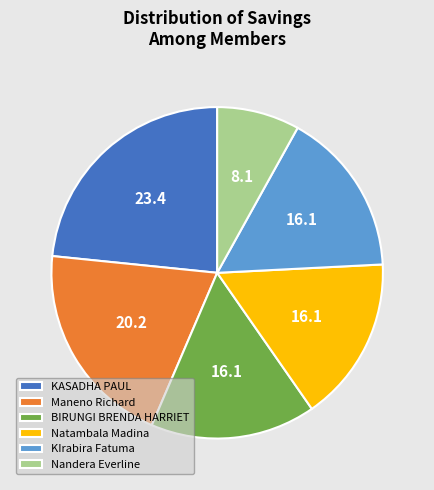

What is the largest slice in the pie chart?

KASADHA PAUL